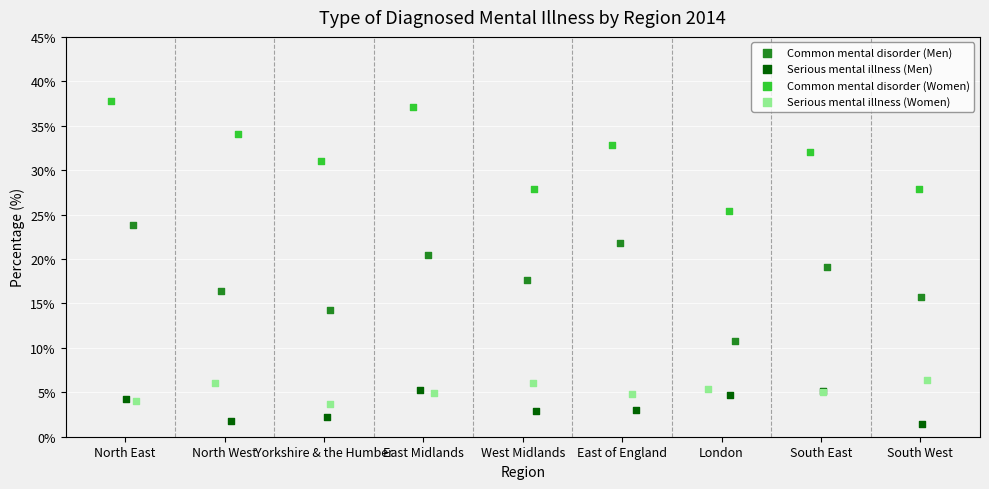

Which series contains the lowest Y value?

Serious mental illness (Men)